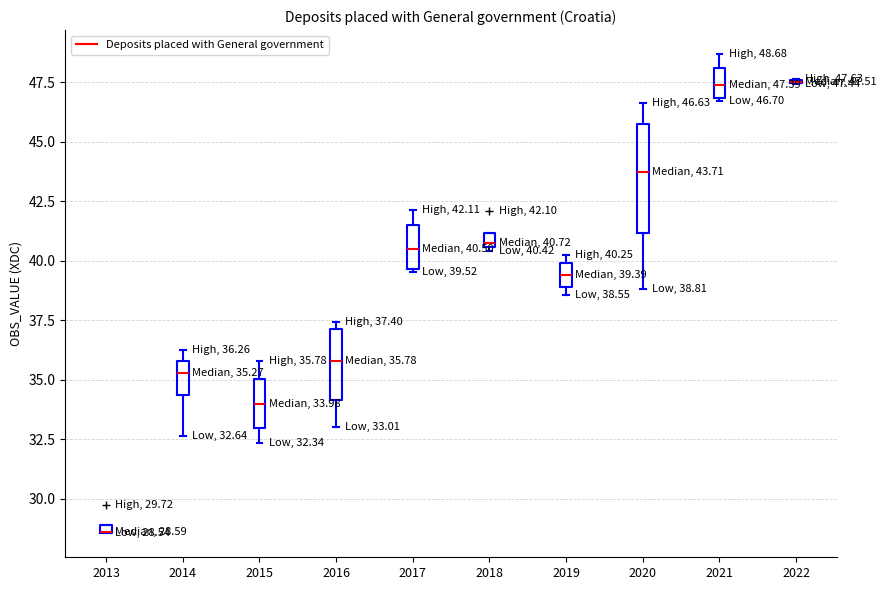

Comparing the boxes themselves (not the whiskers), which one is the tallest?

2020